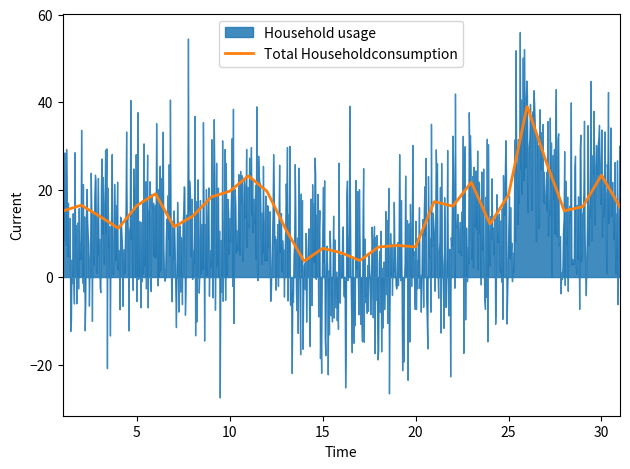

Which label corresponds to the largest value in the chart?

26